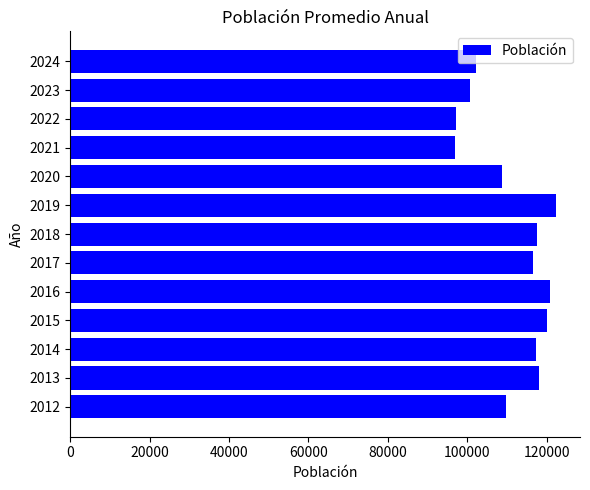

How many bars are there in total?

13